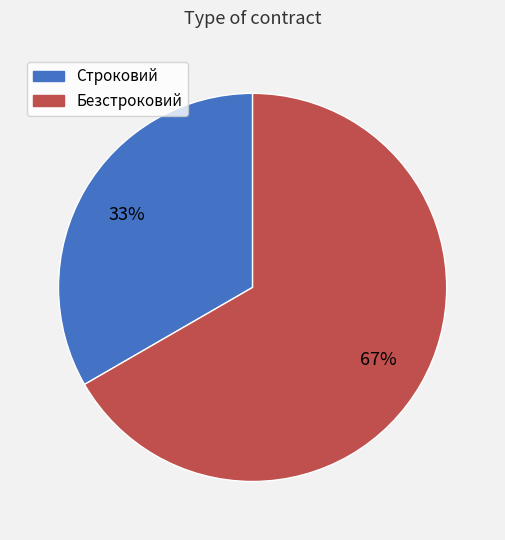

To the nearest percent, what is the combined percentage of Строковий and Безстроковий?

100%